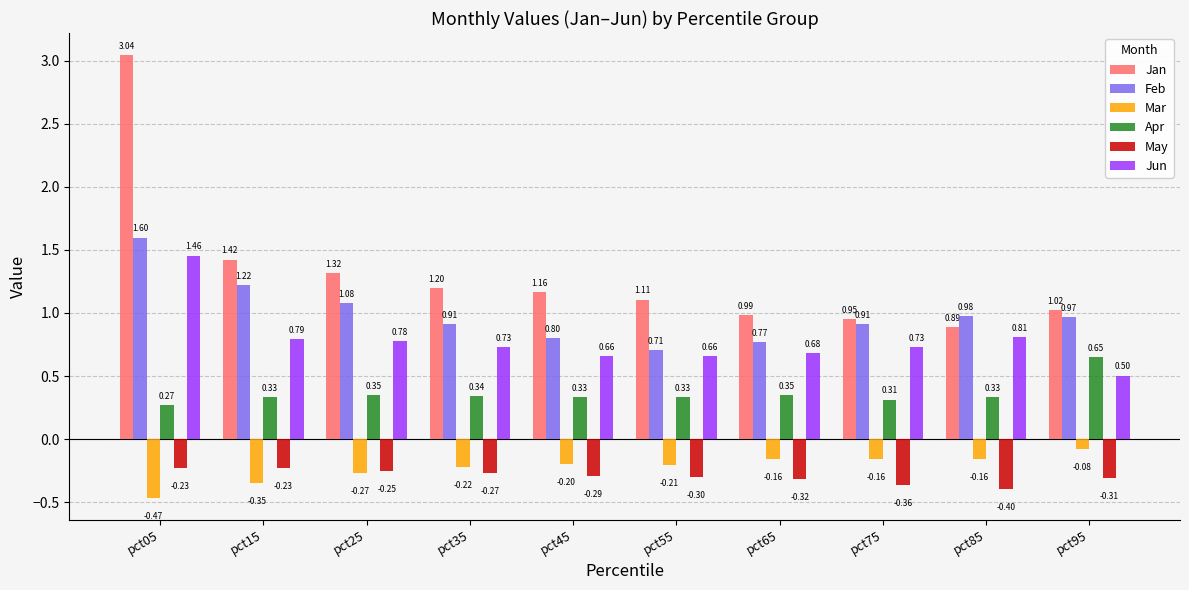

At which category is the sum across all series the highest?

pct05